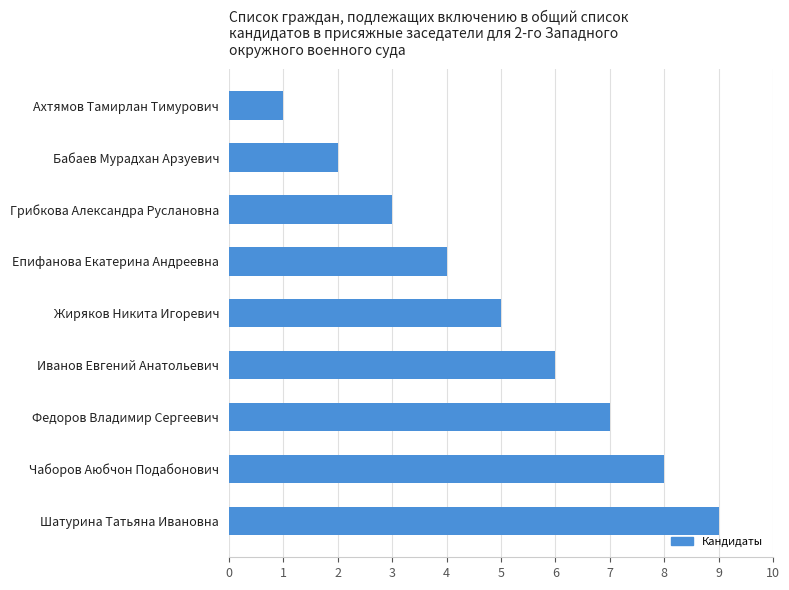

How many bars are there in total?

9